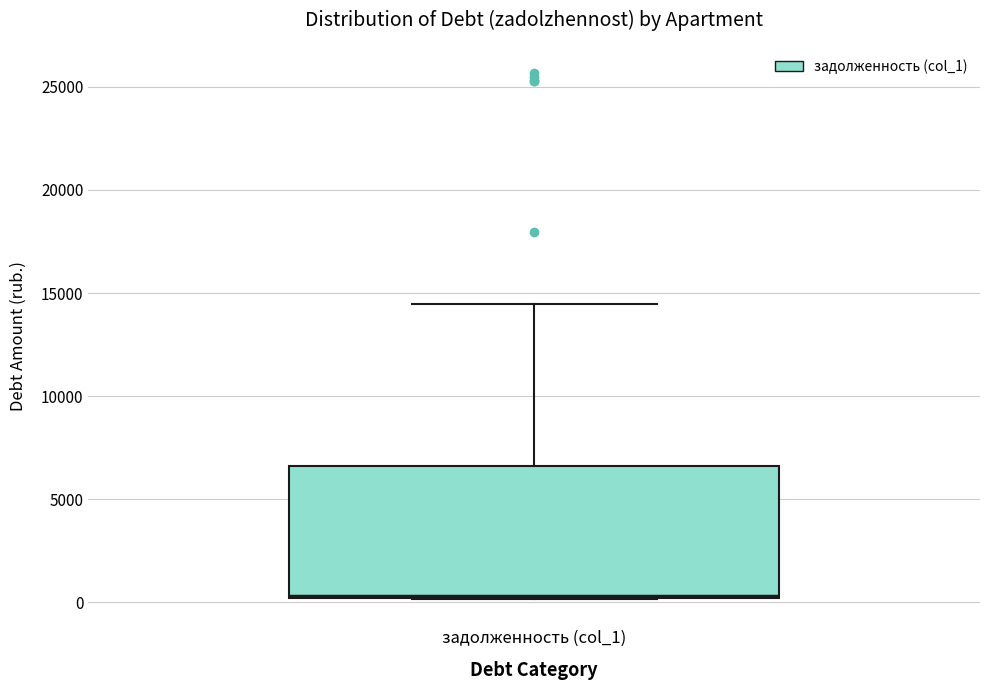

Where is the lower edge of the box for задолженность (col_1) on the y-axis? The values are not printed on the chart, so give them approximately, as read against the axis.

0